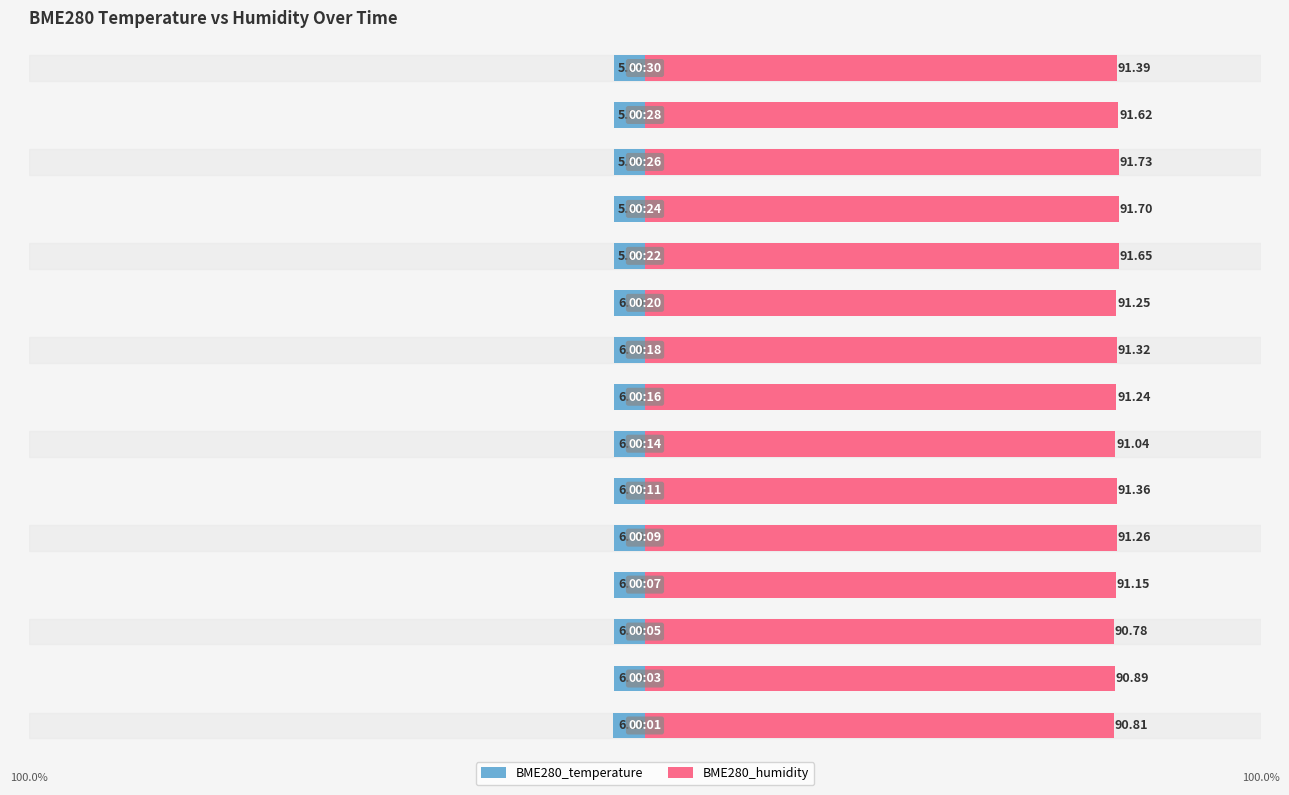

How many categories are shown in the chart?

15